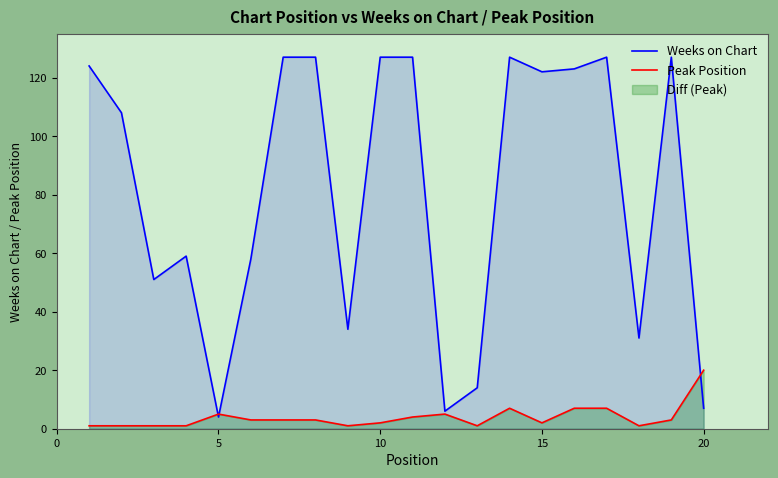

How many lines are shown in the chart?

2